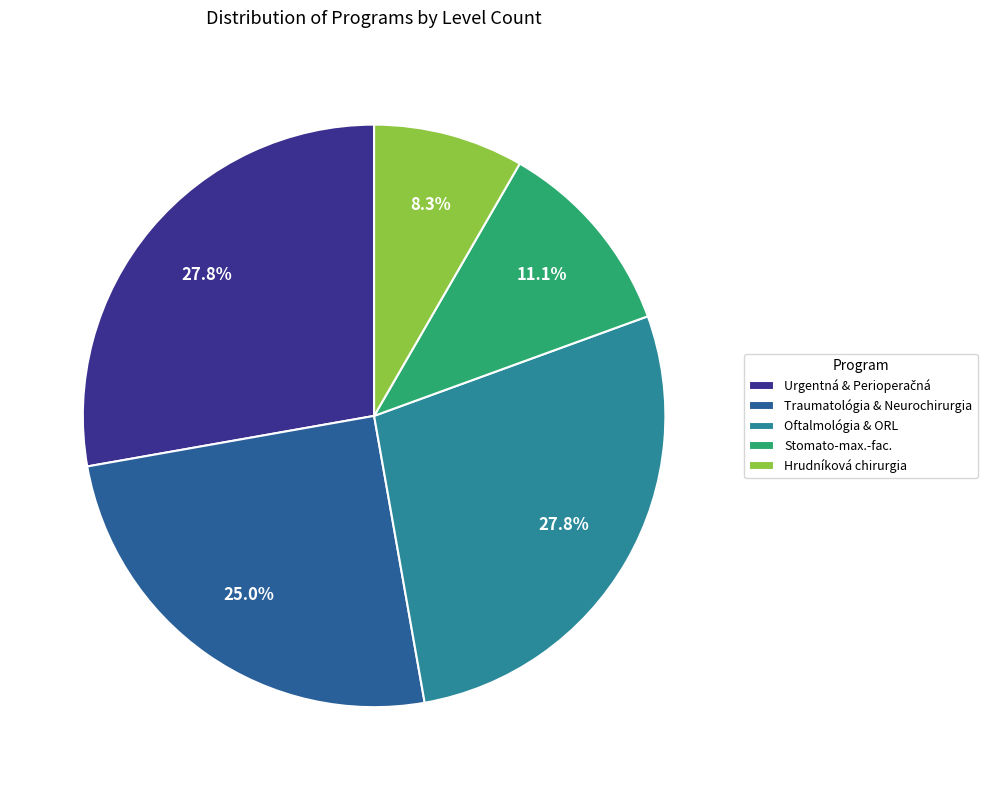

How much of the chart is everything except Traumatológia & Neurochirurgia?

75.0%